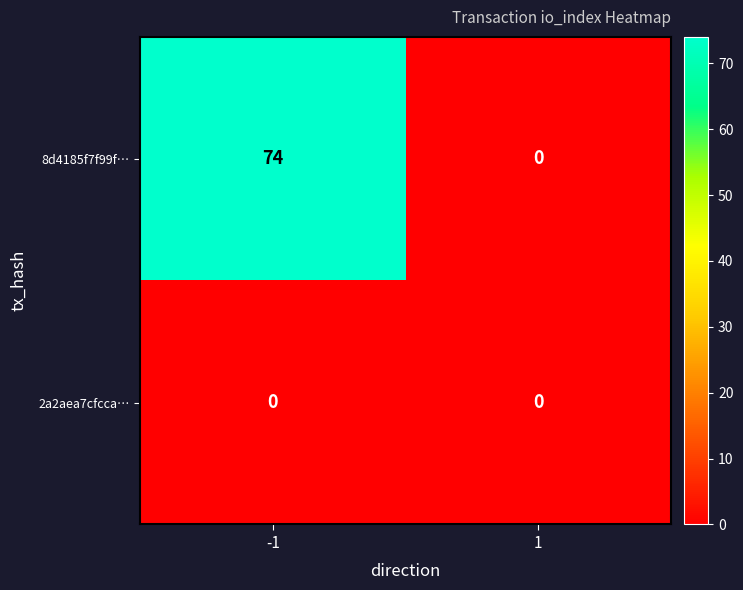

What is the sum of the 8d4185f7f99f… values at -1 and 1?

74